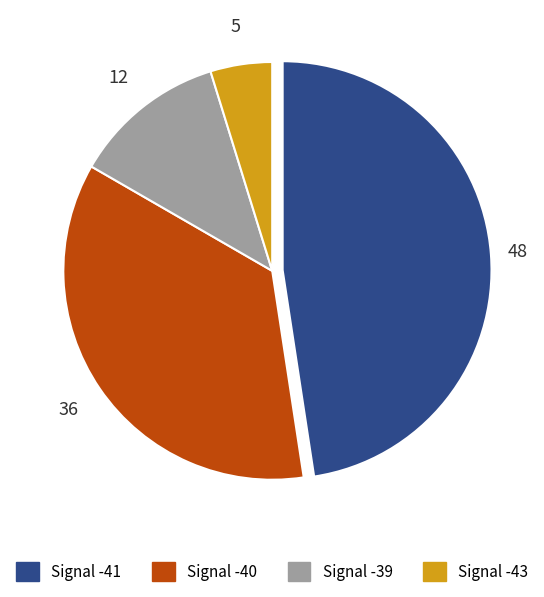

Count the number of slices in the pie.

4